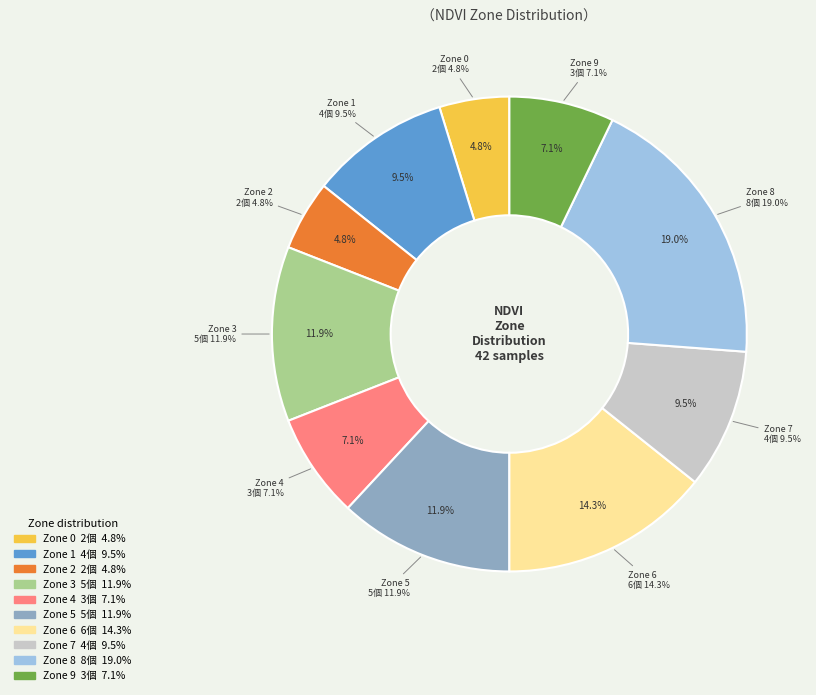

Count the number of slices in the pie.

10